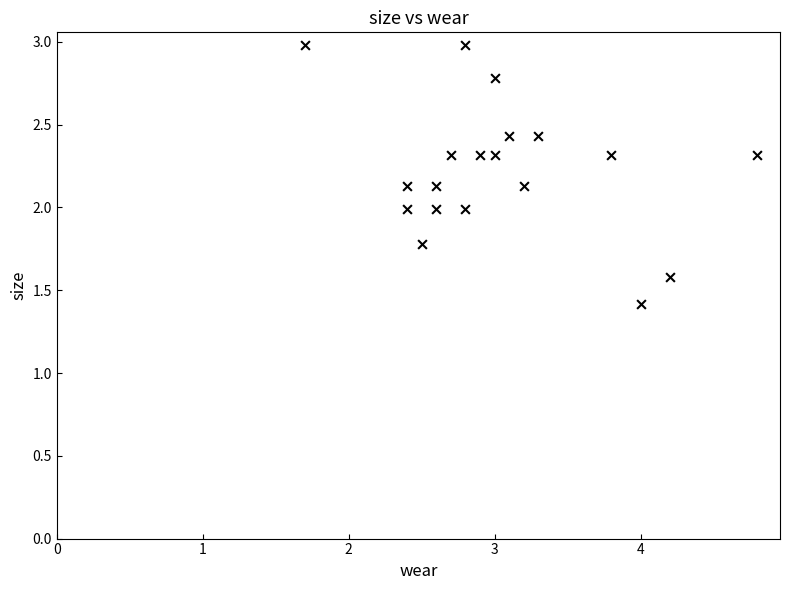

What is the range of Y values (max minus min)?

1.6